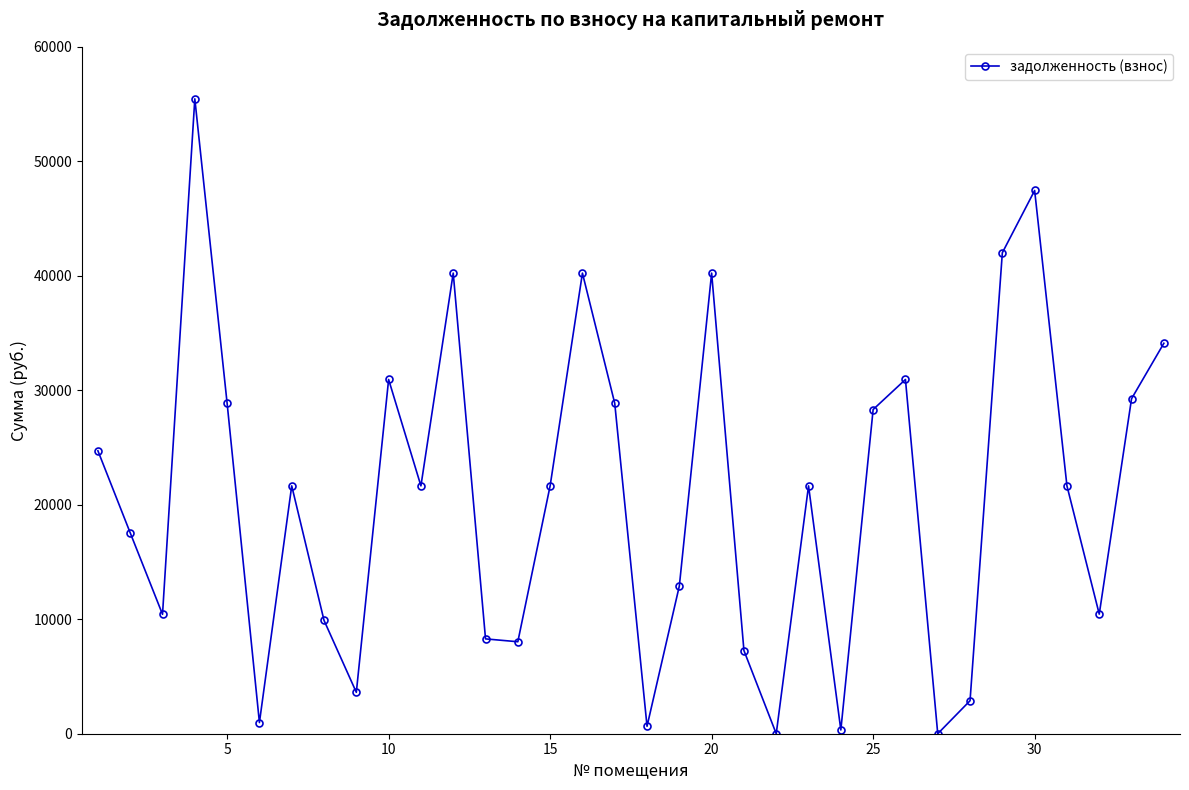

What is the maximum value shown in the chart?

55458.1